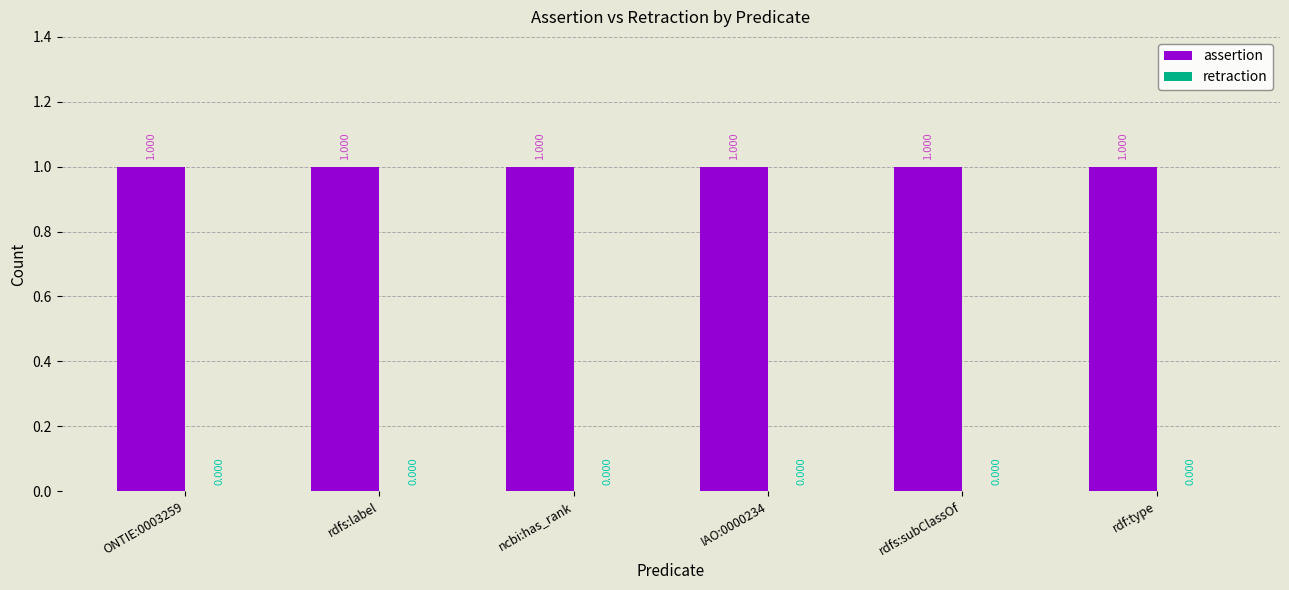

What is the difference between the highest and lowest values at rdfs:label?

1